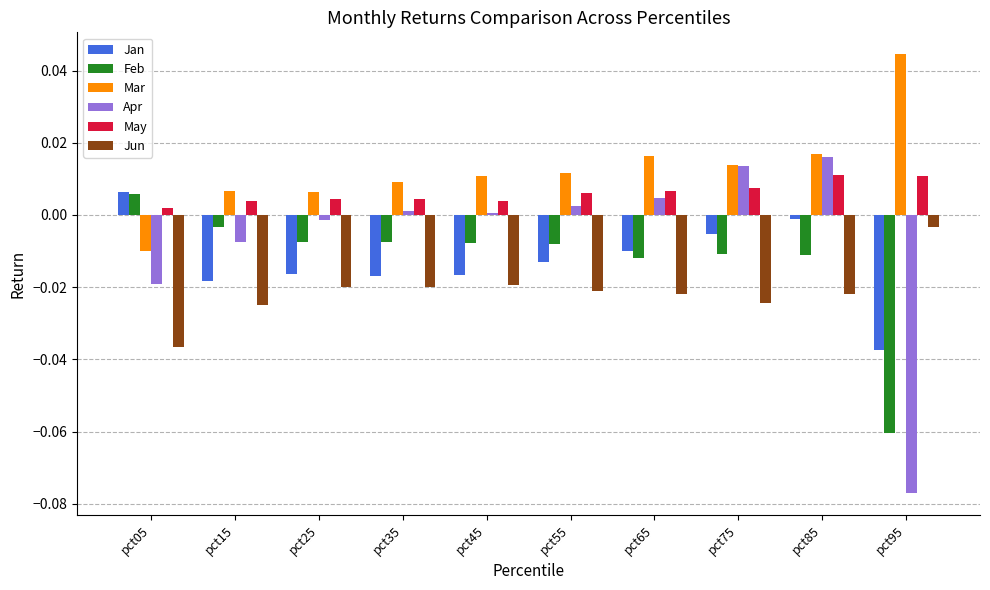

What are all the series names shown in the legend?

Jan, Feb, Mar, Apr, May, Jun